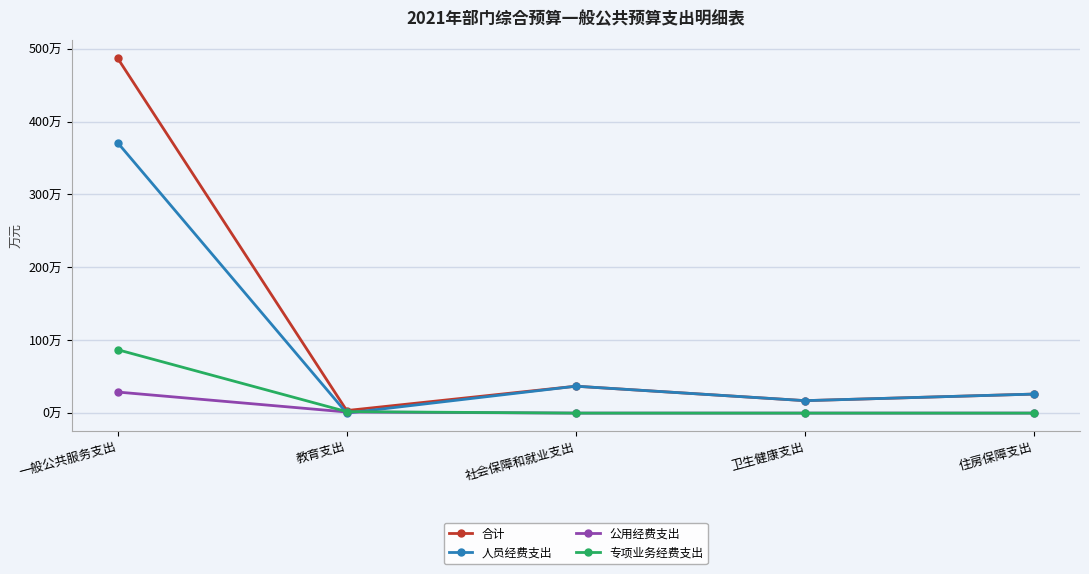

What are all the series names shown in the legend?

合计, 人员经费支出, 公用经费支出, 专项业务经费支出